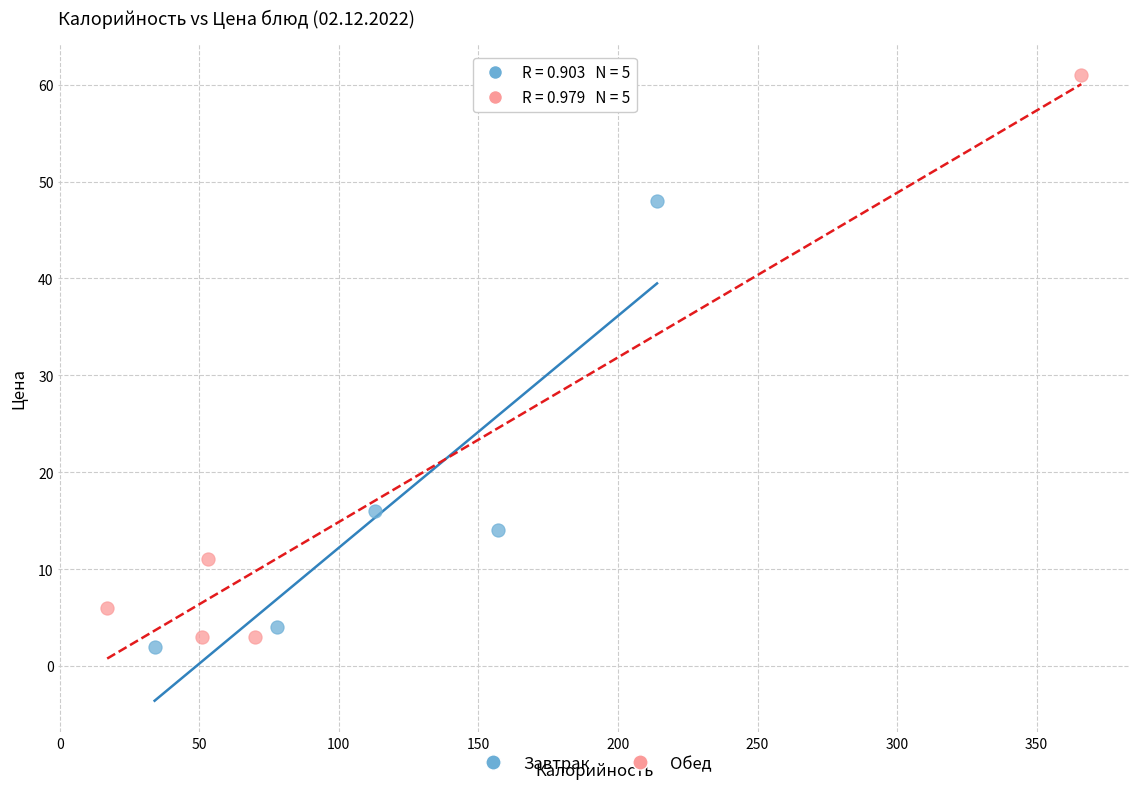

What are all the series names shown in the legend?

Завтрак, Обед